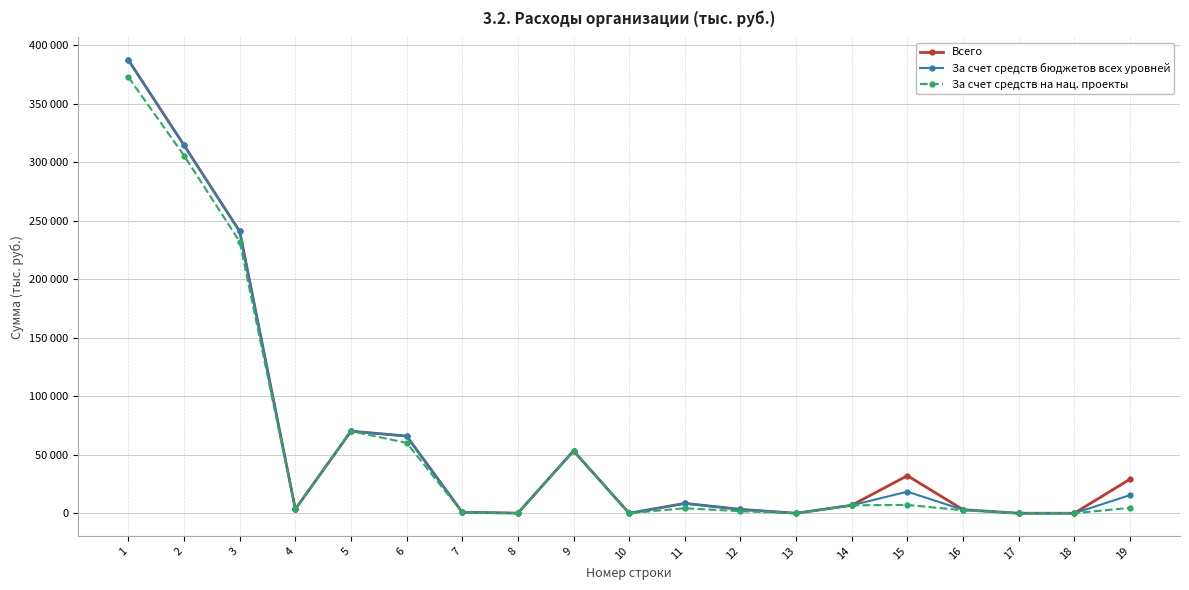

What are all the series names shown in the legend?

Всего, За счет средств бюджетов всех уровней, За счет средств на нац. проекты